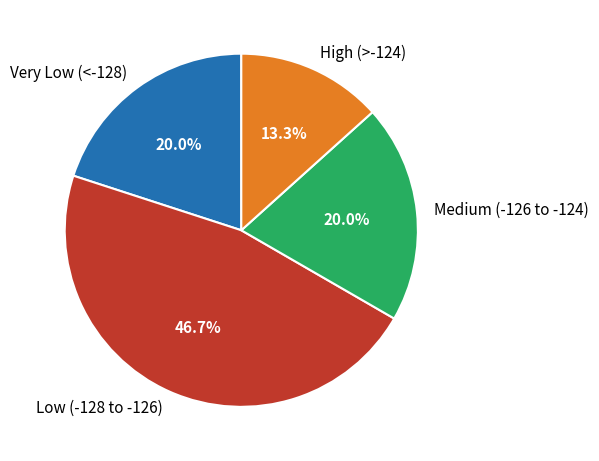

What is the total percentage of Low (-128 to -126) and Medium (-126 to -124)?

66.7%